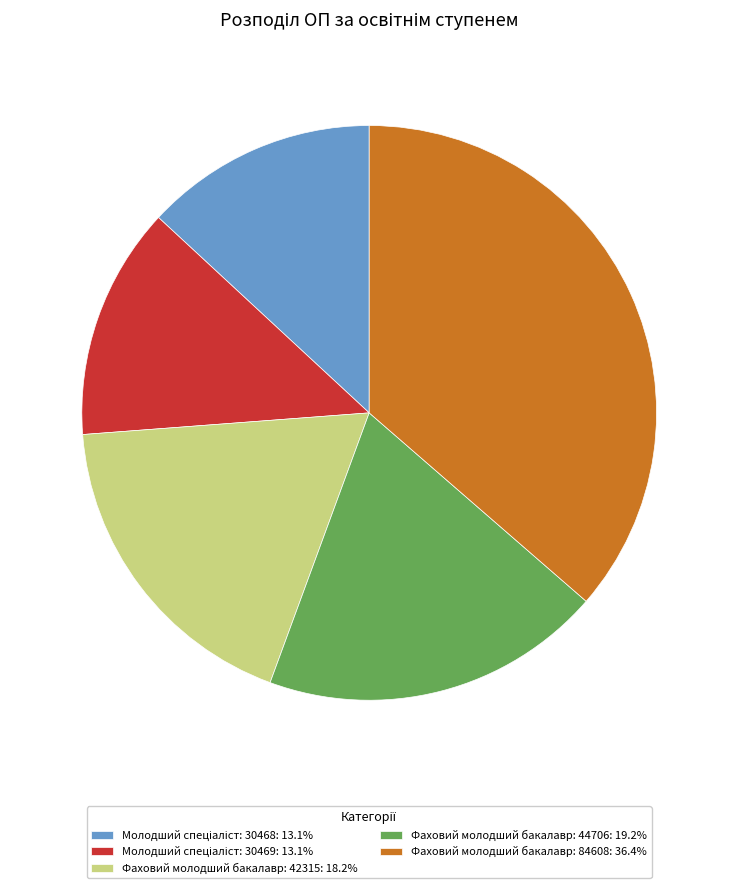

Is it true that Фаховий молодший бакалавр: 44706 is 24% of the pie?

False